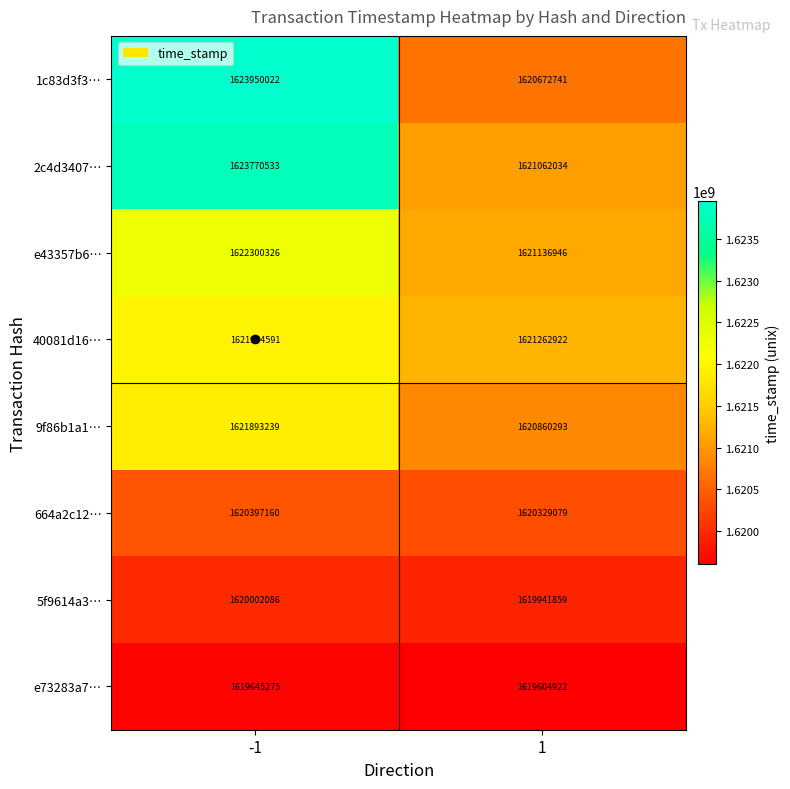

Is the value of 9f86b1a1… at -1 greater than the value of 5f9614a3… at -1?

Yes